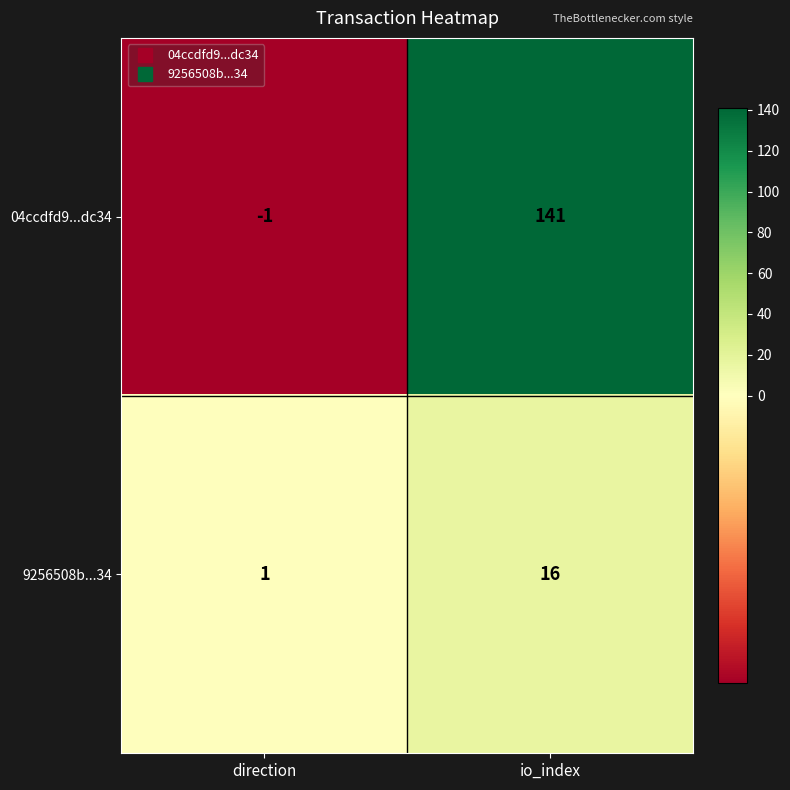

What is the sum of all 9256508b...34 values?

17